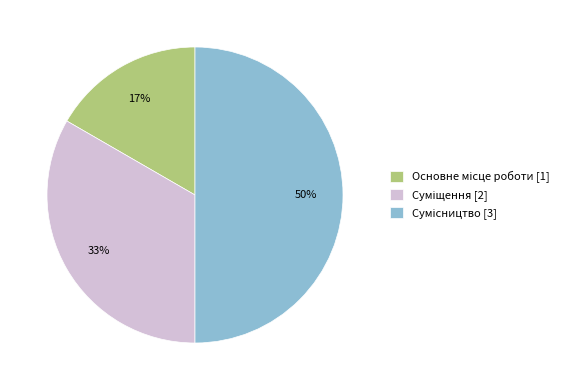

To the nearest percent, what is the difference between the largest and smallest slice percentages?

33%